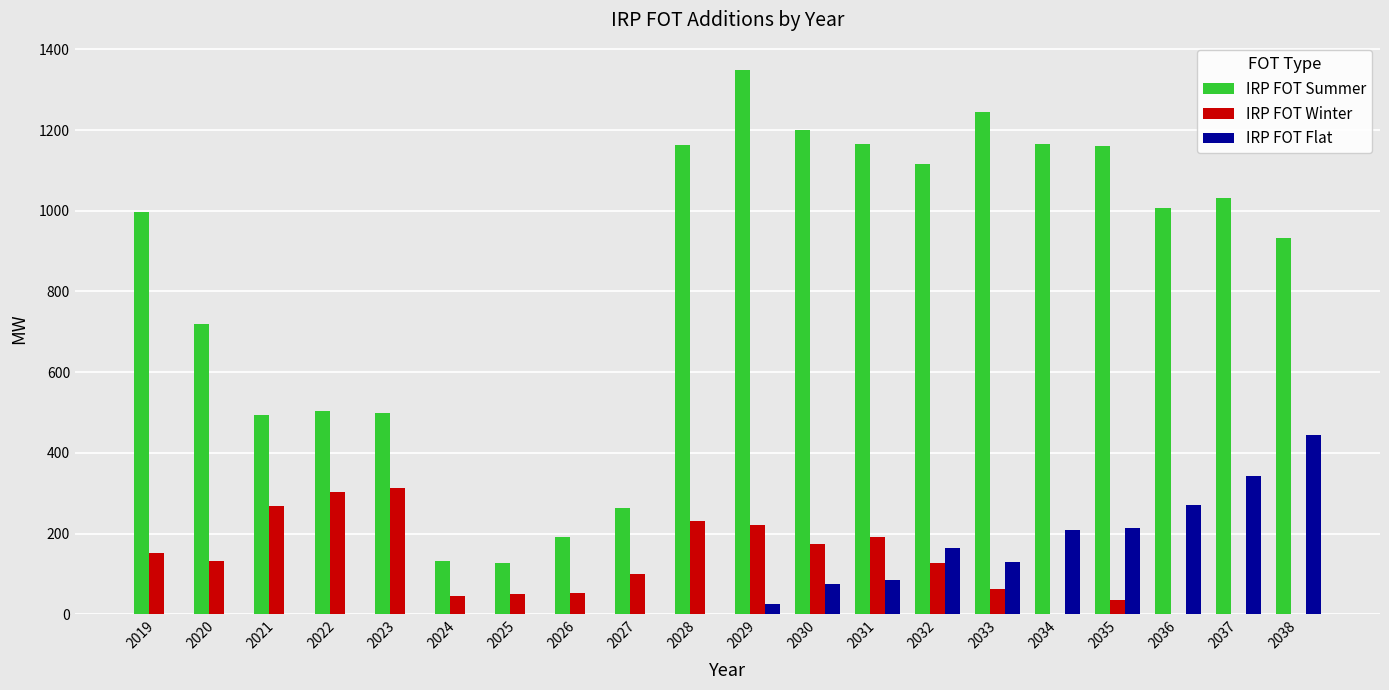

The IRP FOT Winter series shows 27.5 at 2032. True or false?

False